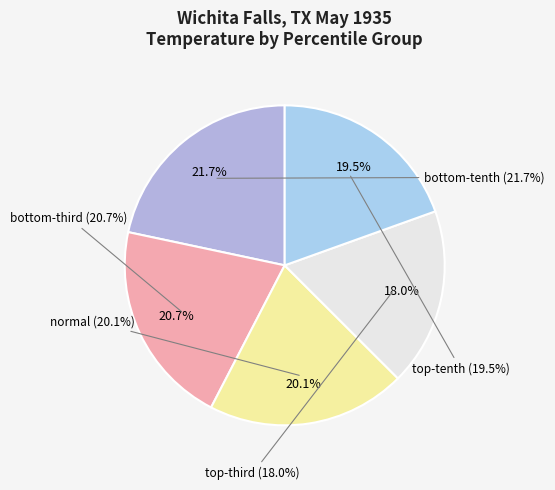

What is the largest slice in the pie chart?

bottom-tenth